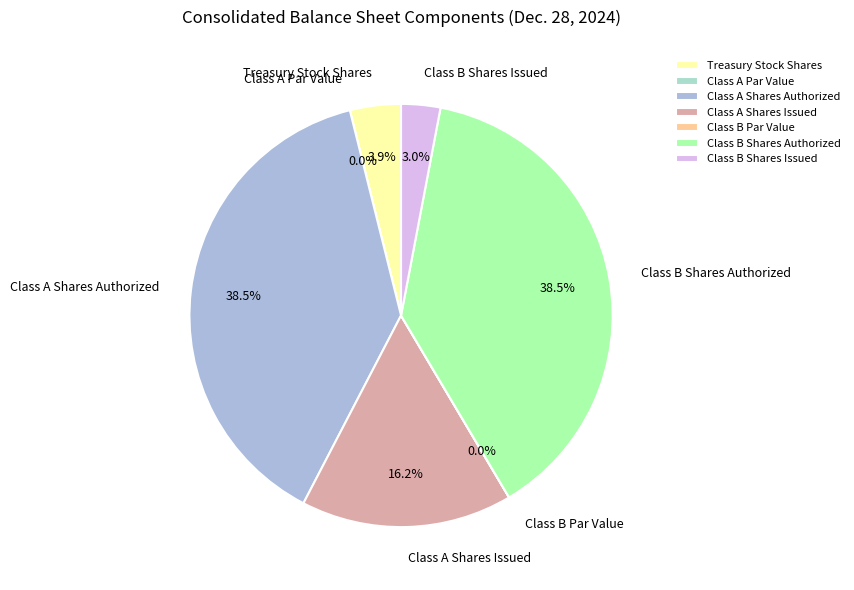

To the nearest percent, what is the average slice percentage?

14%